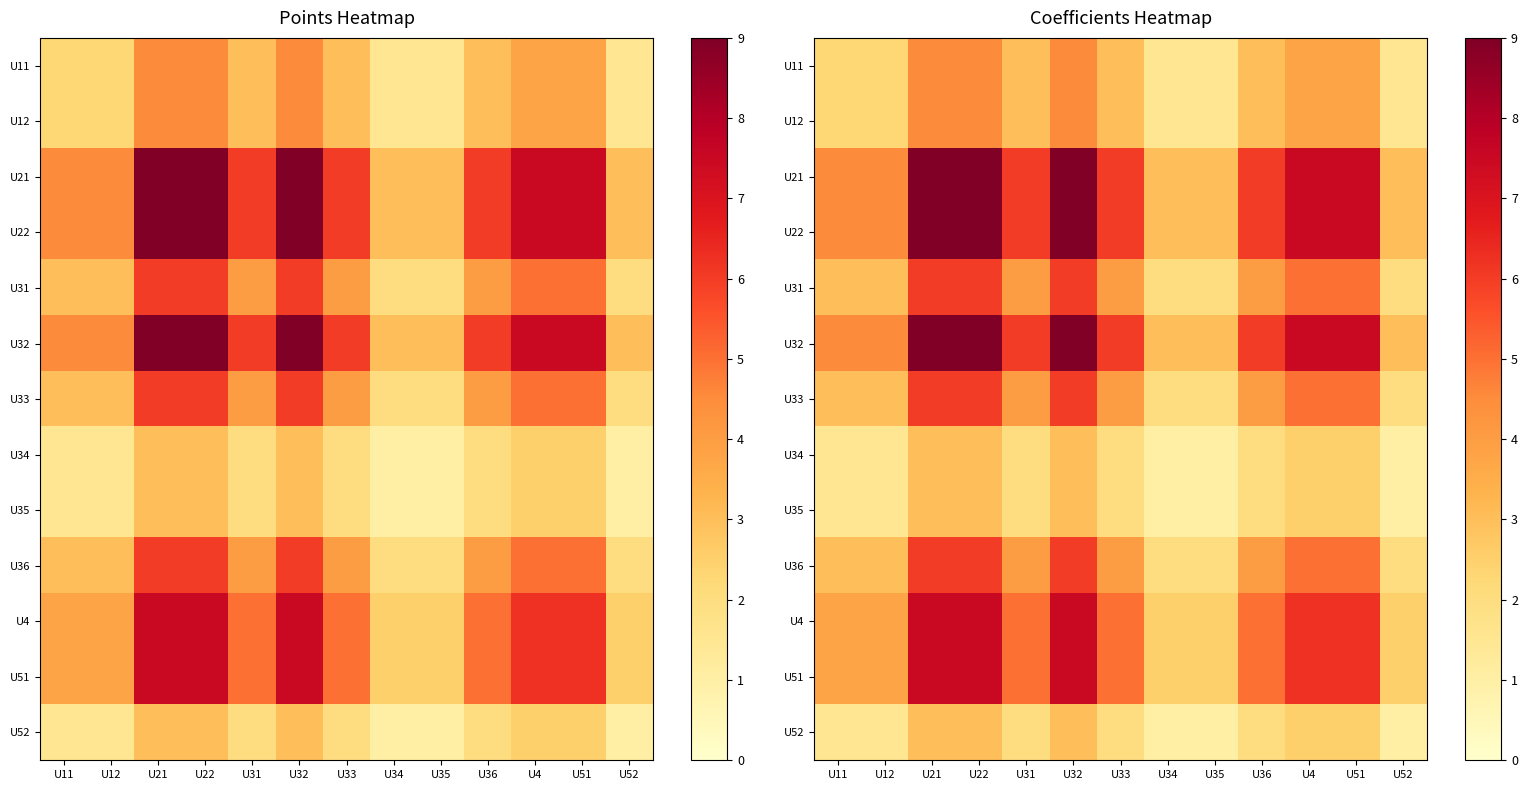

What is the total value across all series at U22?

78.0